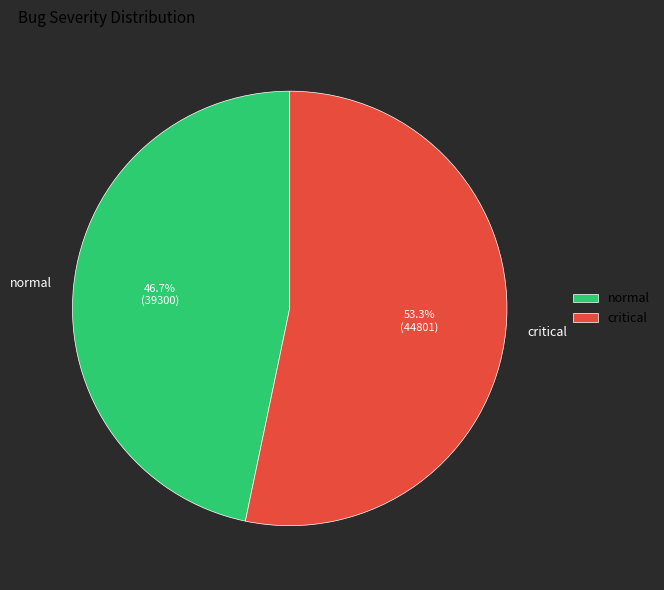

What is the largest slice in the pie chart?

critical